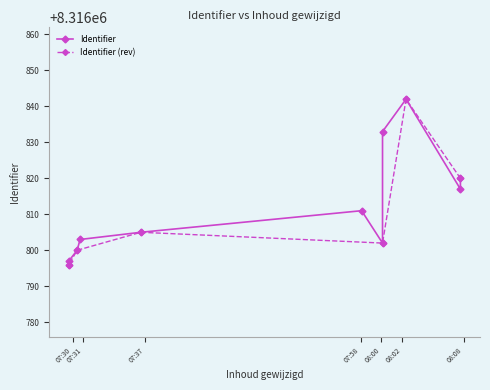

What is the approximate value at 2025-05-22 08:00:06, to the nearest 10?

8316800